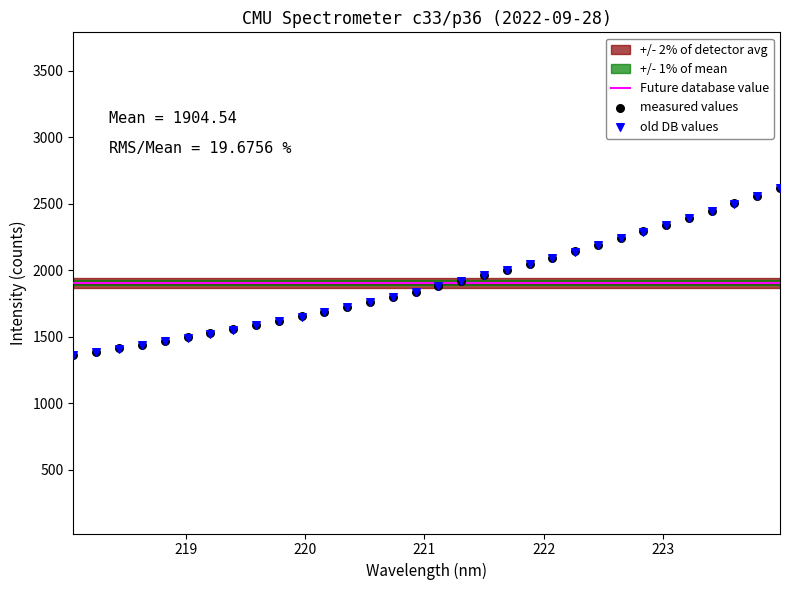

At how many categories does at least one series exceed 2141?

10